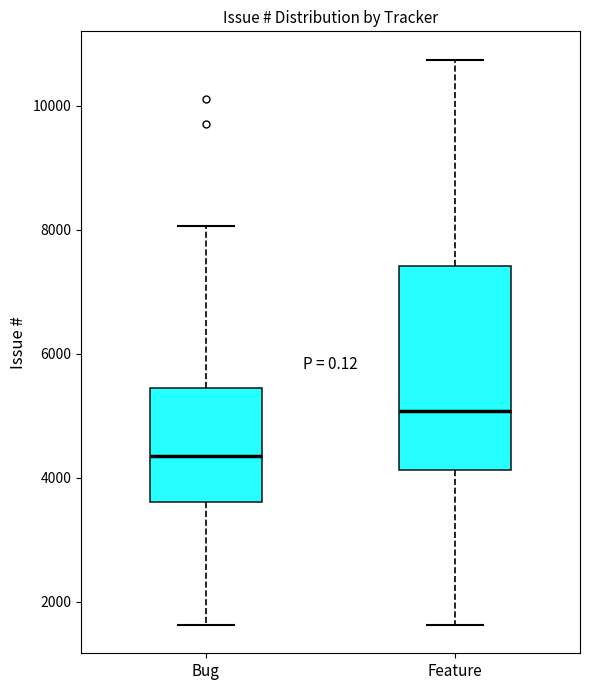

Which box's median line is the highest?

Feature